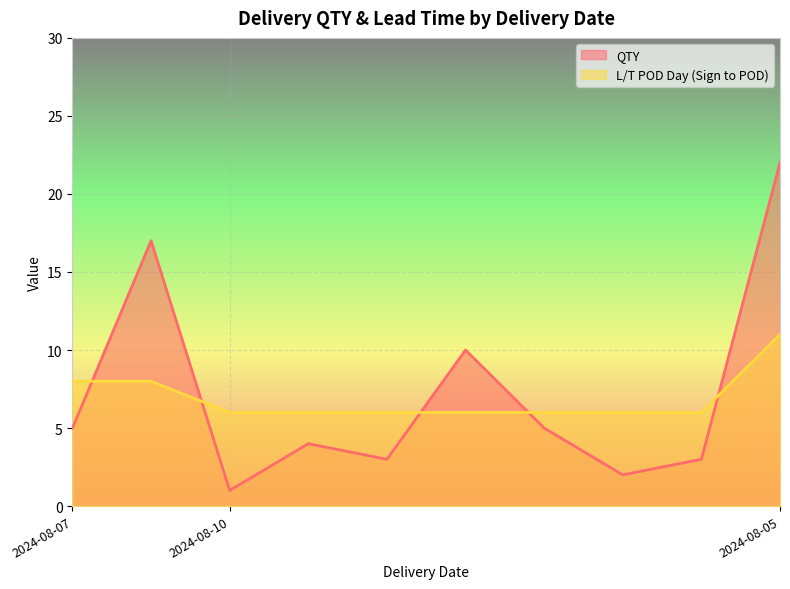

What is the value of the QTY point at the 10th from the left?

22